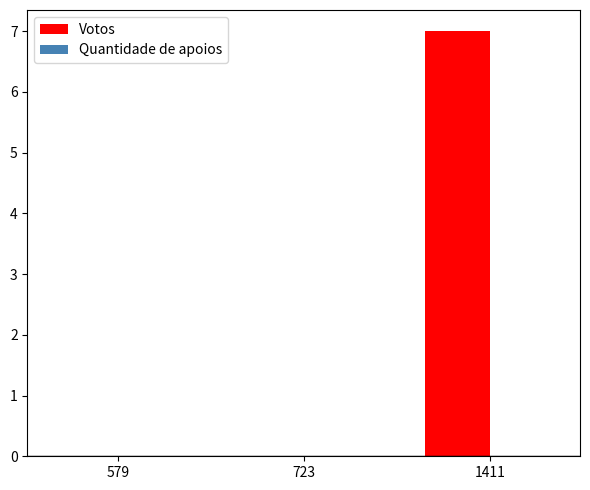

Which has a higher value, 579 or 1411?

1411